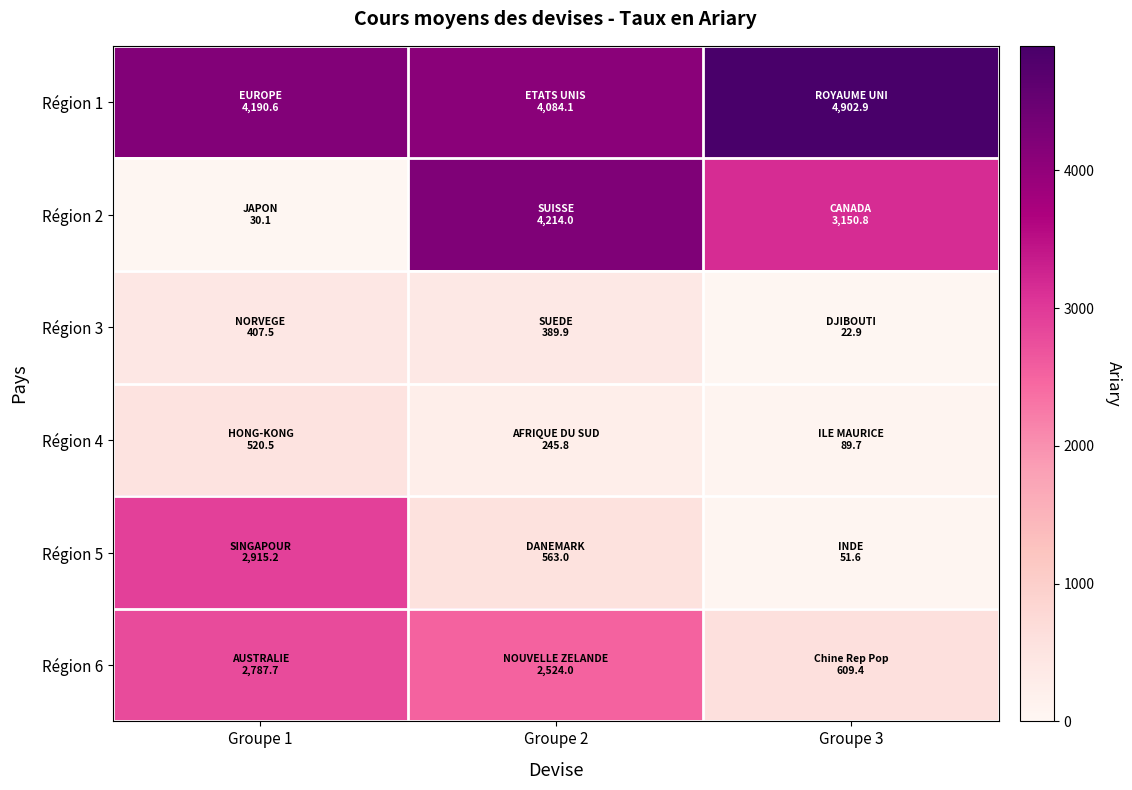

Between Groupe 2 and Groupe 3, which series saw the biggest shift?

Région 6